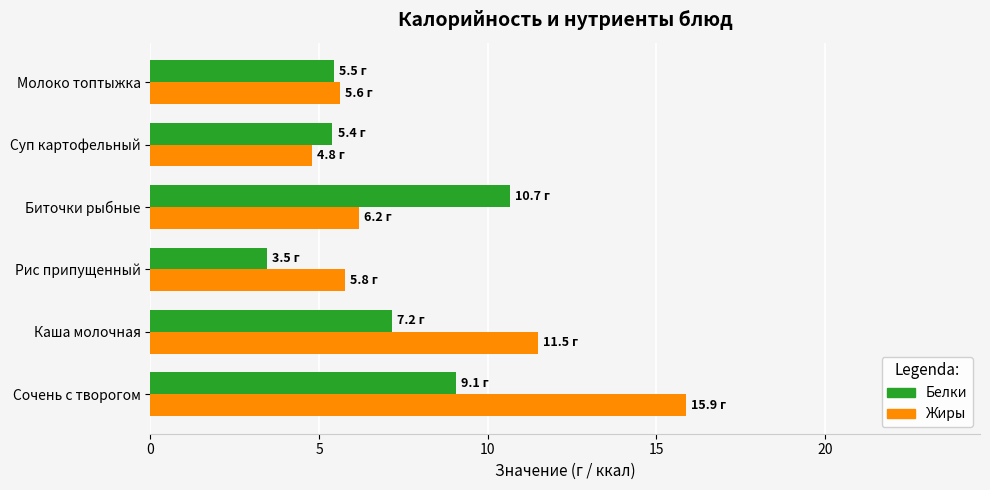

What is the smallest value displayed?

3.5